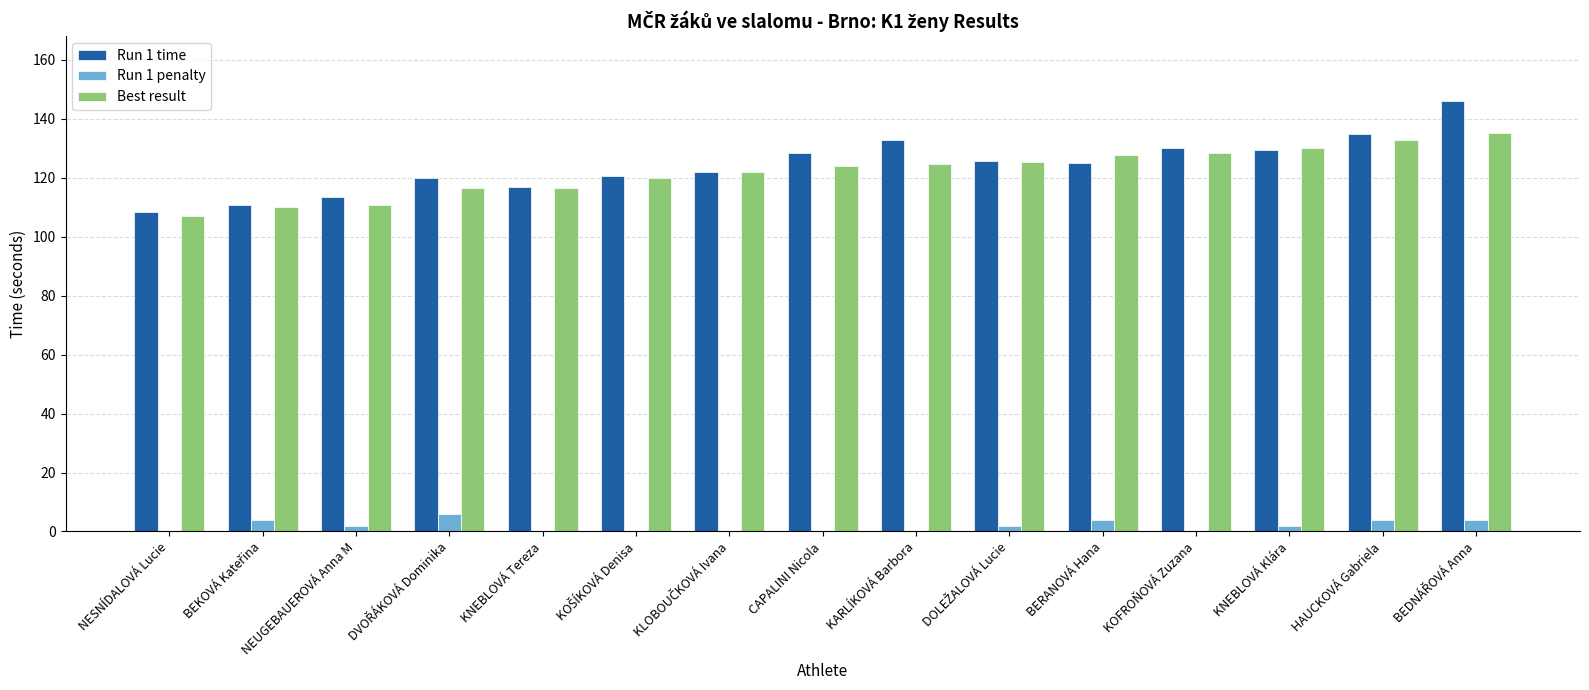

Is it true that Run 1 penalty equals 0.0 at KARLÍKOVÁ Barbora?

True